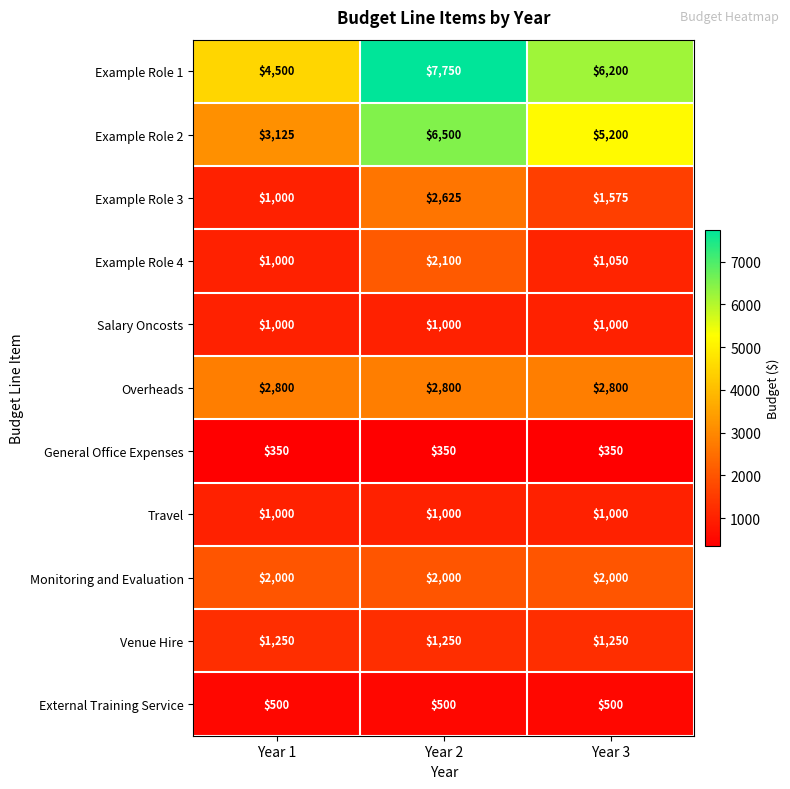

What is the sum of the Travel values at Year 1 and Year 3?

2000